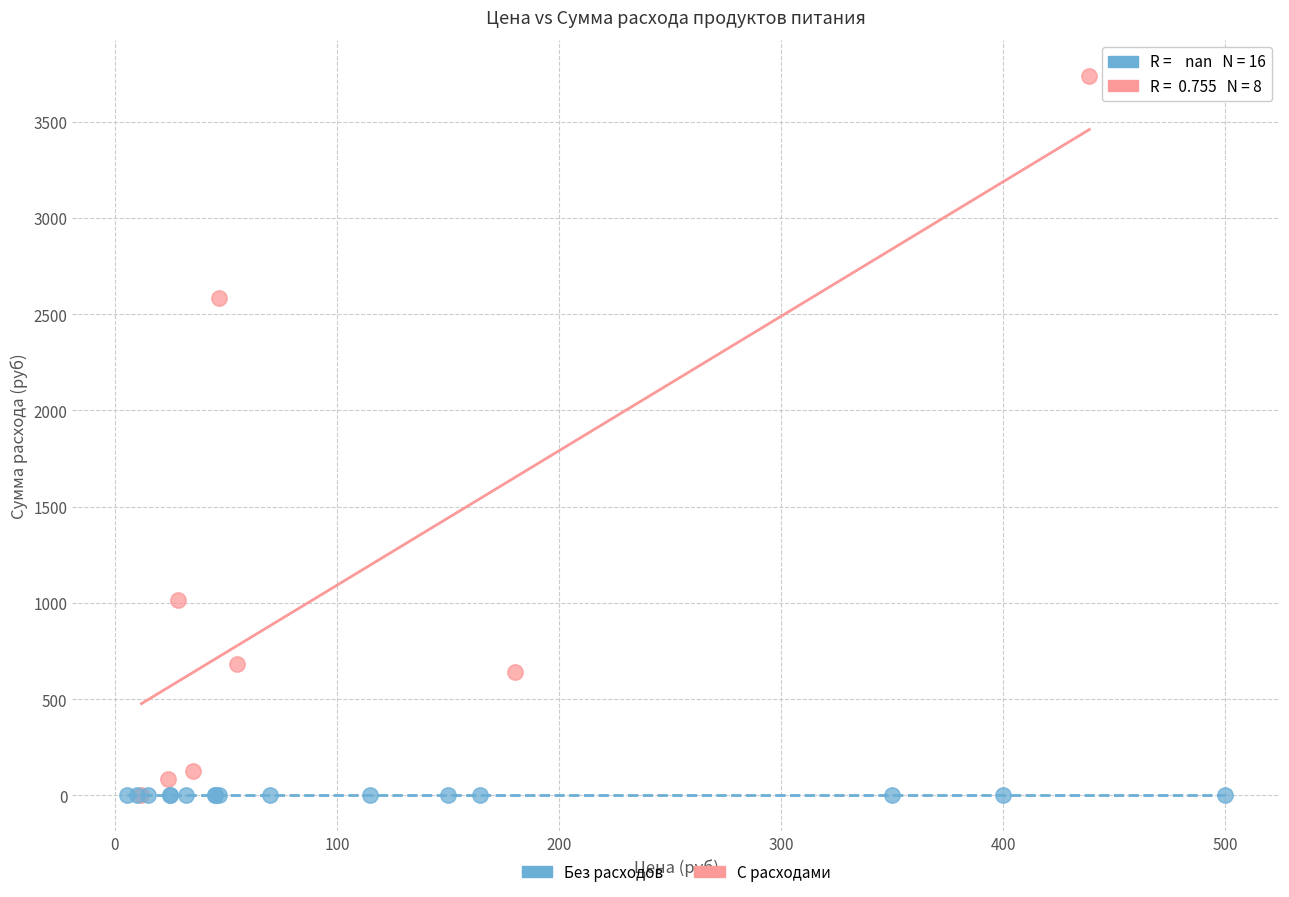

Which series contains the highest Y value?

С расходами